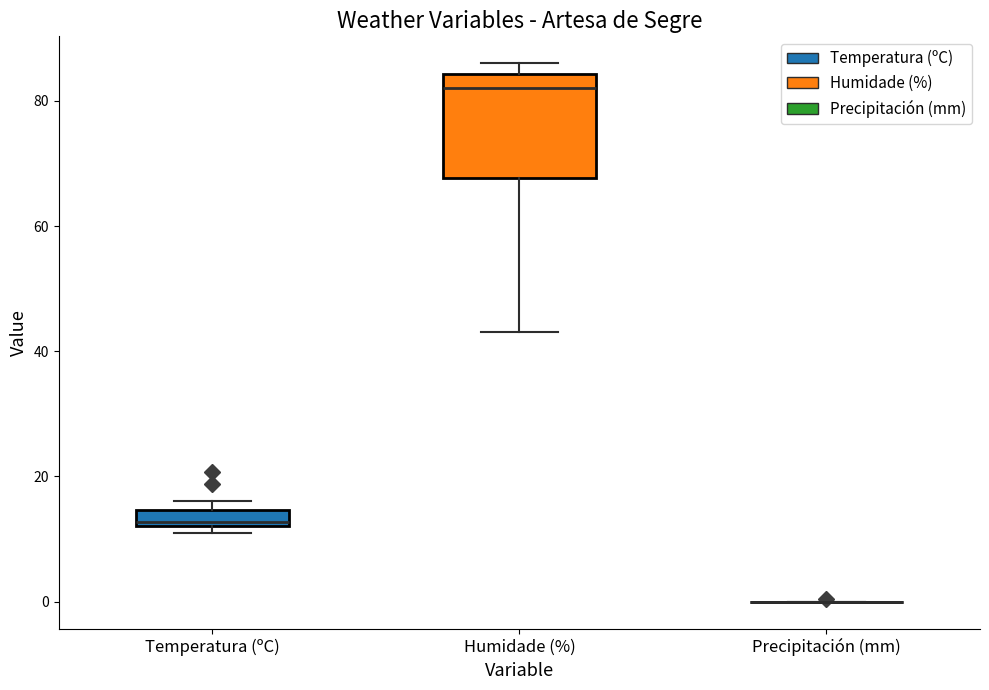

Which box is the tallest, from its lower edge to its upper edge?

Humidade (%)